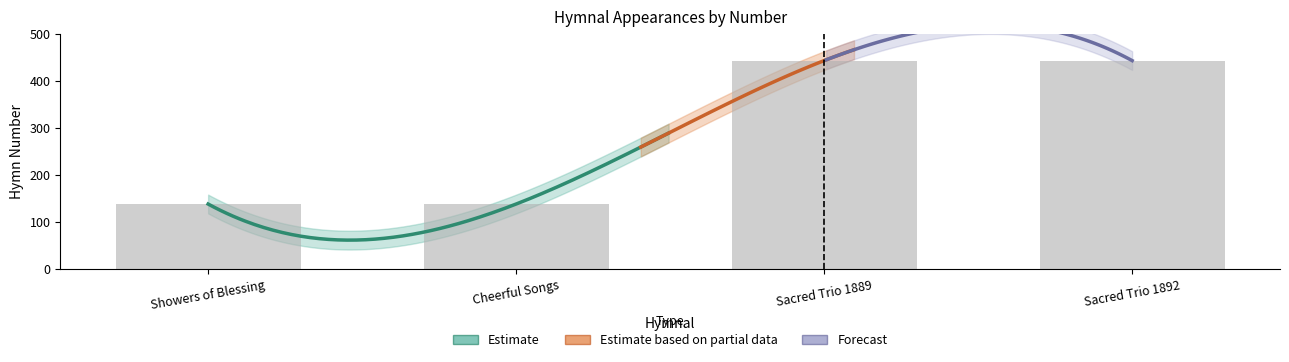

What is the average value?

290